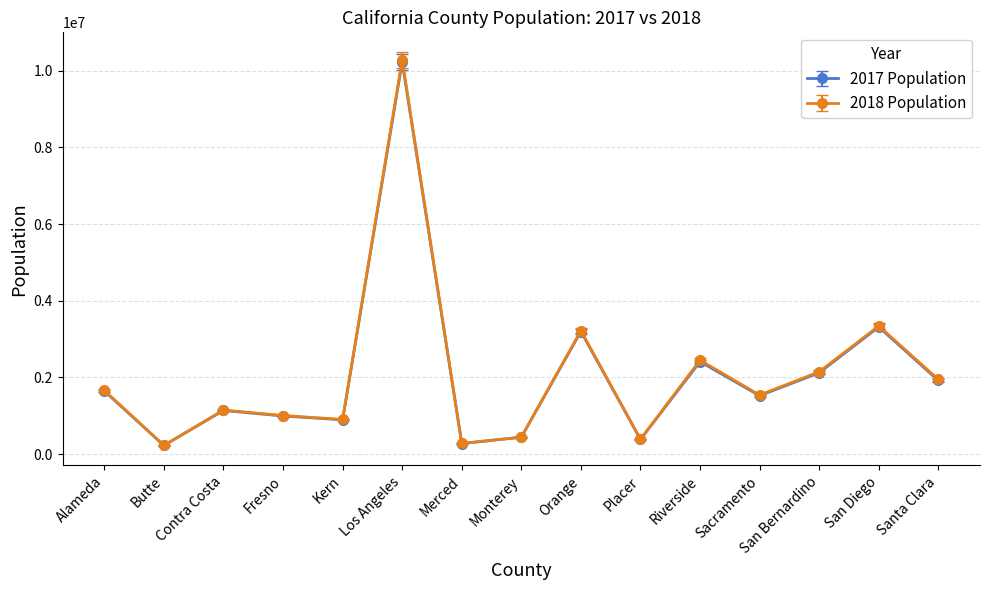

What is the difference between the maximum and minimum values in the 2017 Population series?

10004868